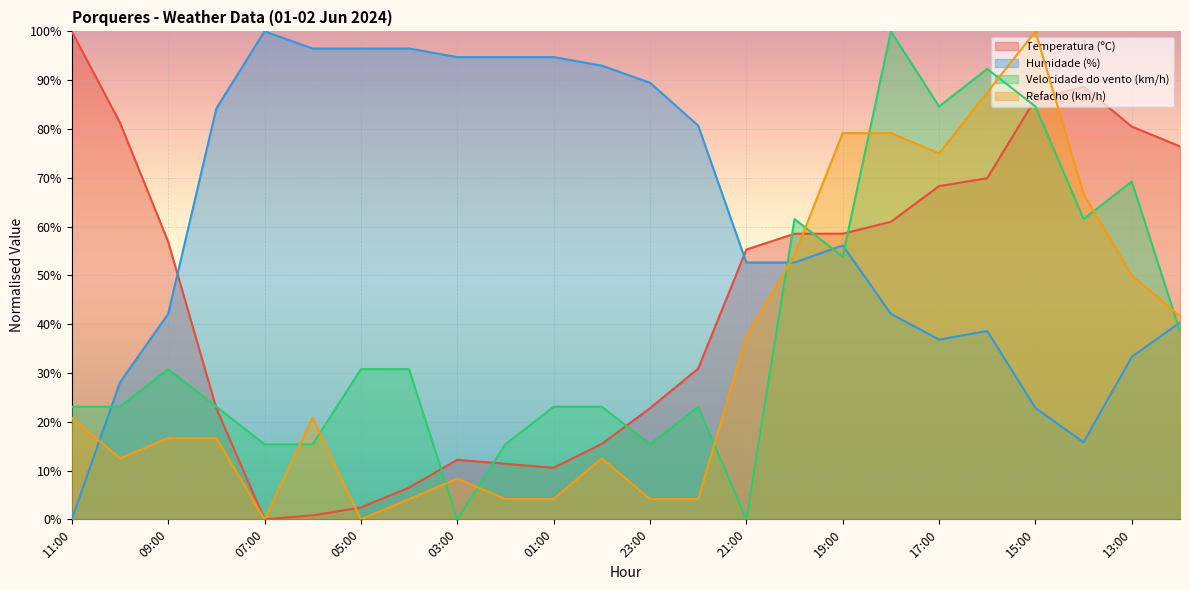

What is the maximum value for Temperatura (ºC)?

100.0